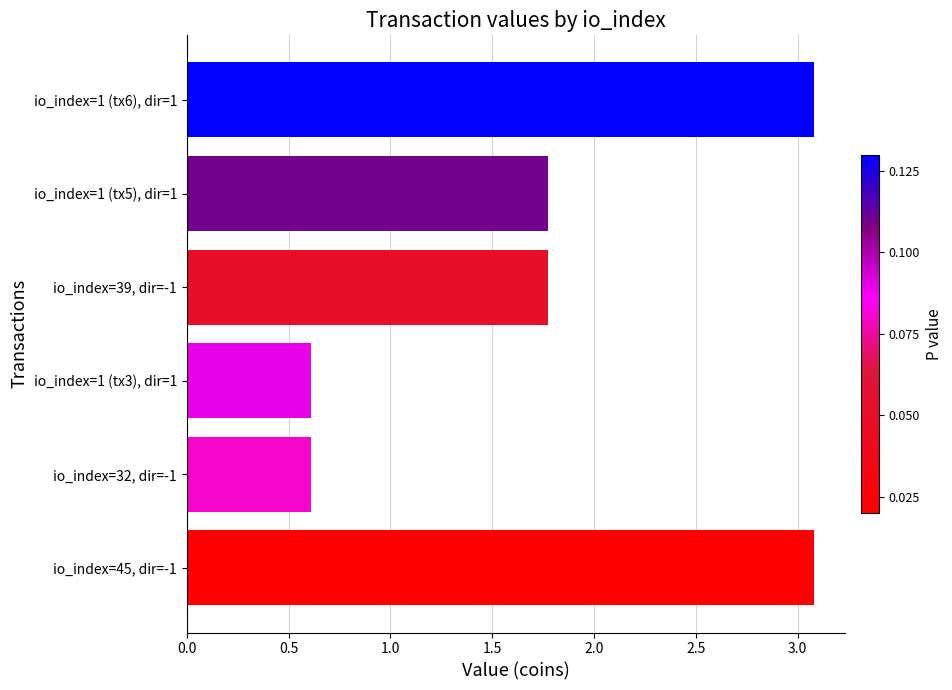

Are the bars grouped side by side (vs. stacked)?

No